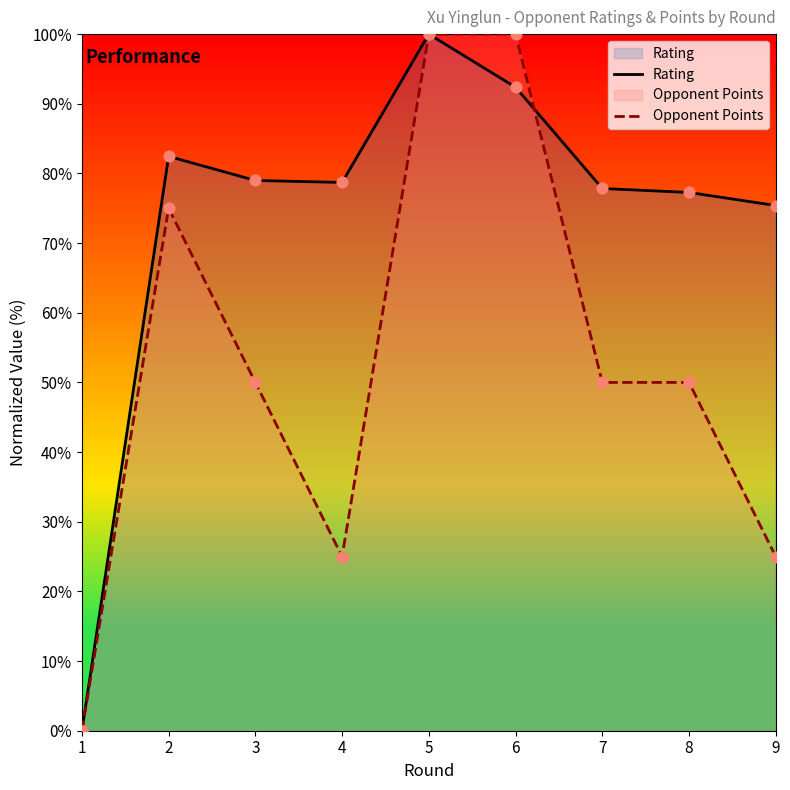

Is the value of Rating at 3 greater than the value of Opponent Points at 6?

No